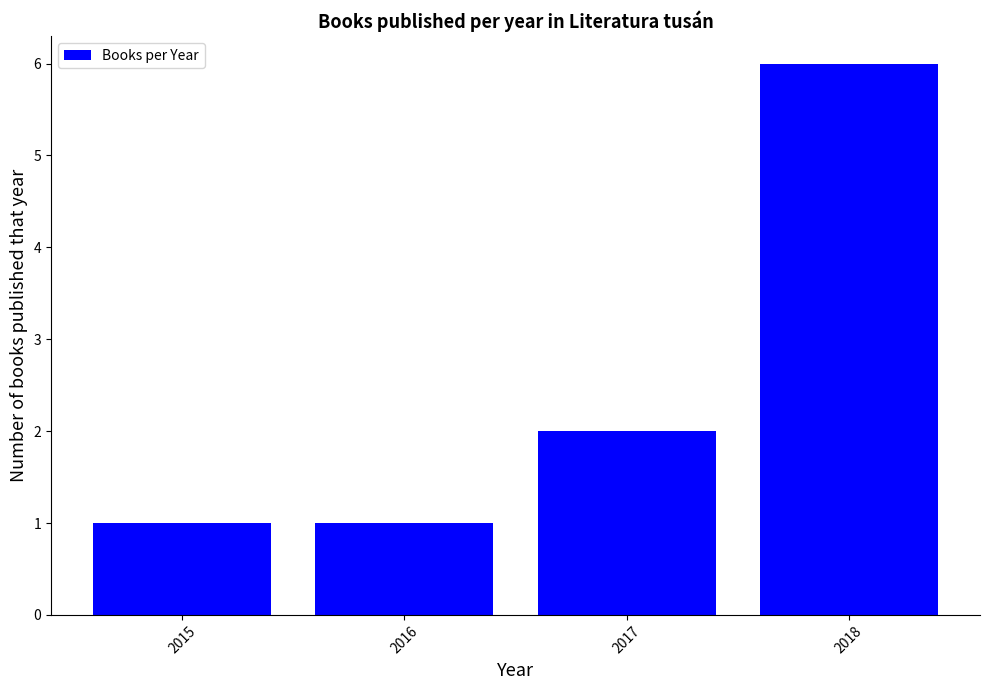

Reading left to right, transcribe all the data shown in this chart.

2015=1	2016=1	2017=2	2018=6